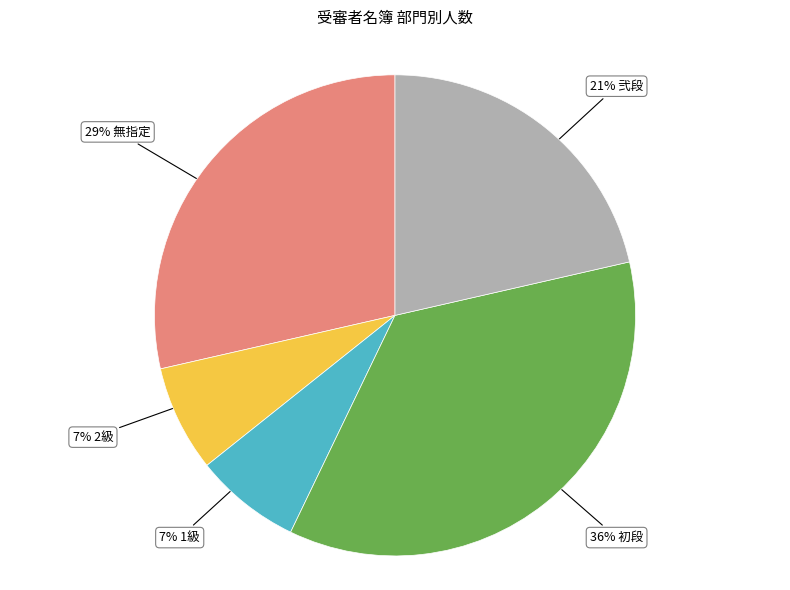

To the nearest percent, what is the difference between the largest and smallest slice percentages?

29%